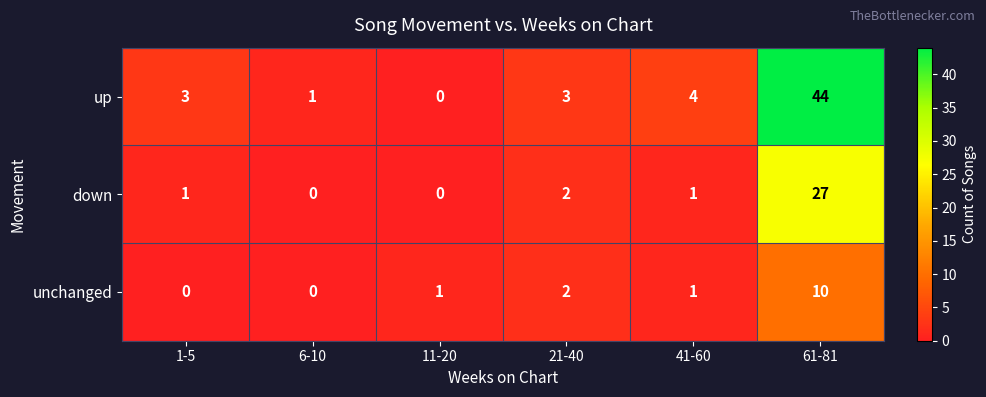

Is it true that up equals 1 at 21-40?

False